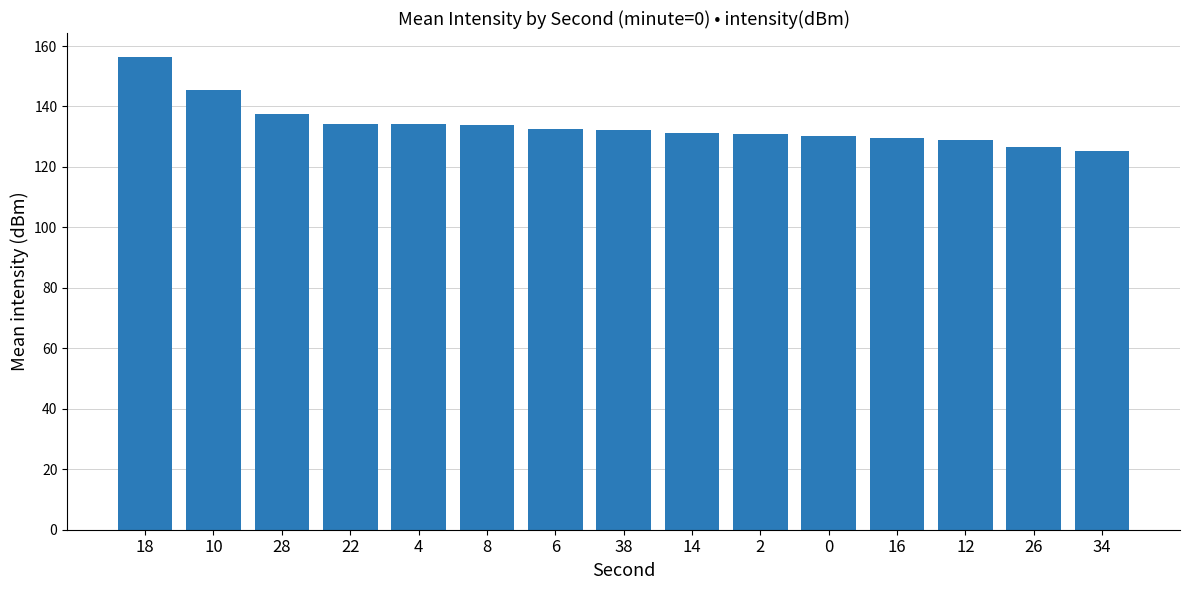

What is the greatest value displayed?

156.5